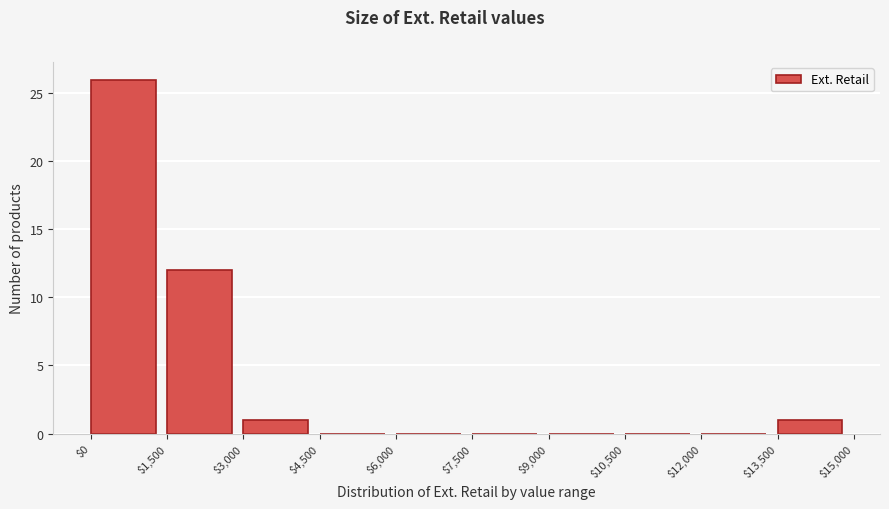

Reading left to right, transcribe this chart: for each bar, give the range it covers on the x-axis and its height. The values are not printed on the chart, so give them approximately, as read against the axis.

$0 to $1,500: 26
$1,500 to $3,000: 12
$3,000 to $4,500: 1
$4,500 to $6,000: 0
$6,000 to $7,500: 0
$7,500 to $9,000: 0
$9,000 to $10,500: 0
$10,500 to $12,000: 0
$12,000 to $13,500: 0
$13,500 to $15,000: 1